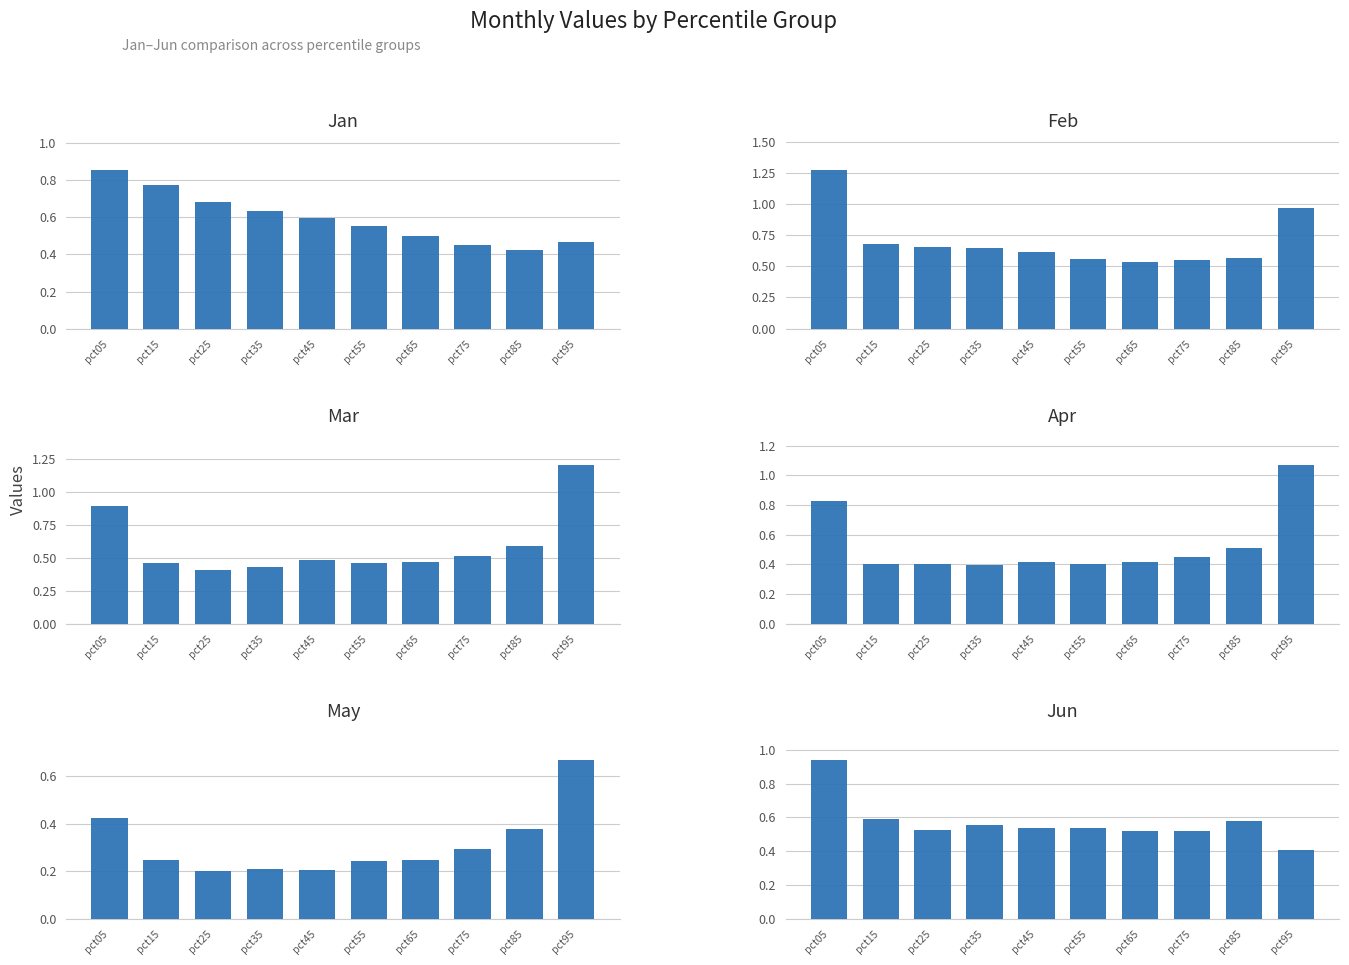

Does the chart contain stacked bars?

No